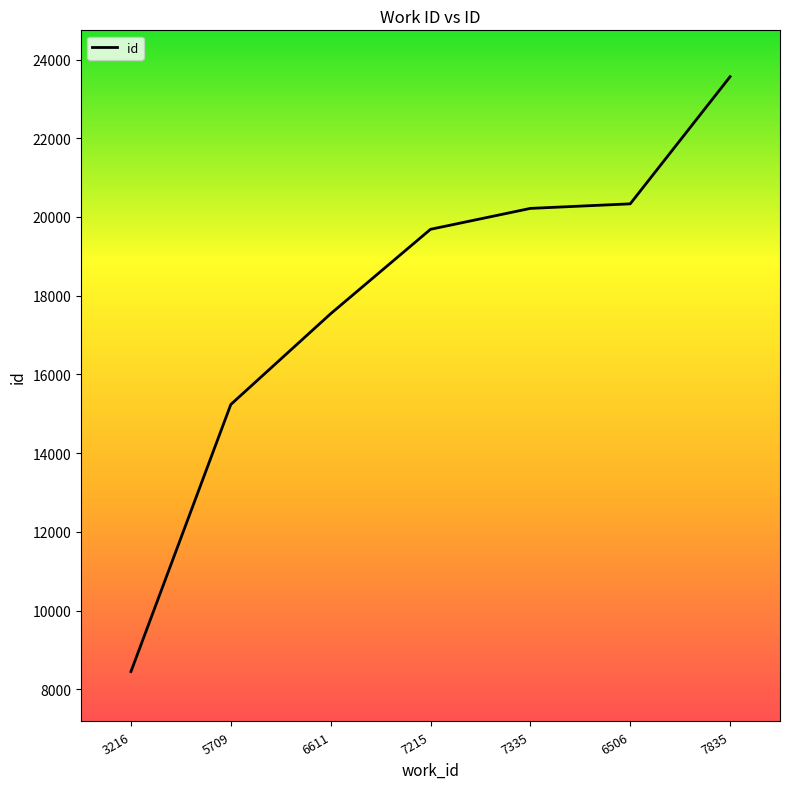

Reading left to right, extract all data points from this chart.

8449	15235	17541	19686	20217	20333	23563